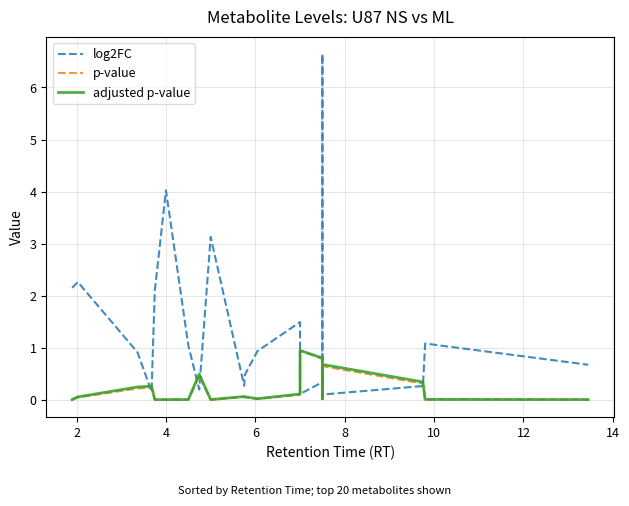

How many data points does each series have?

20